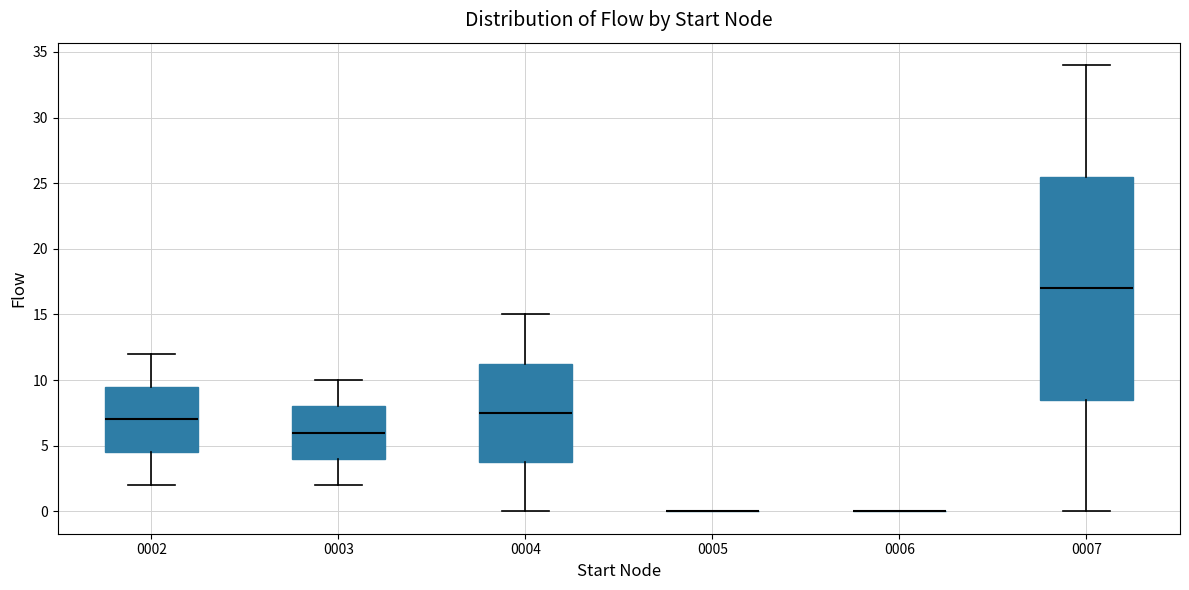

Reading left to right, transcribe this box plot: for each box, give where its median line is, the range the box spans, and where its two whiskers end, as read against the y-axis. The values are not printed on the chart, so give them approximately, as read against the axis.

0002: median 7.0, box 4.5 to 9.5, whiskers 2.0 to 12.0
0003: median 6.0, box 4.0 to 8.0, whiskers 2.0 to 10.0
0004: median 7.5, box 4.0 to 11.5, whiskers 0.0 to 15.0
0005: box collapsed to a line at 0.0, whiskers 0.0 to 0.0
0006: box collapsed to a line at 0.0, whiskers 0.0 to 0.0
0007: median 17.0, box 8.5 to 25.5, whiskers 0.0 to 34.0